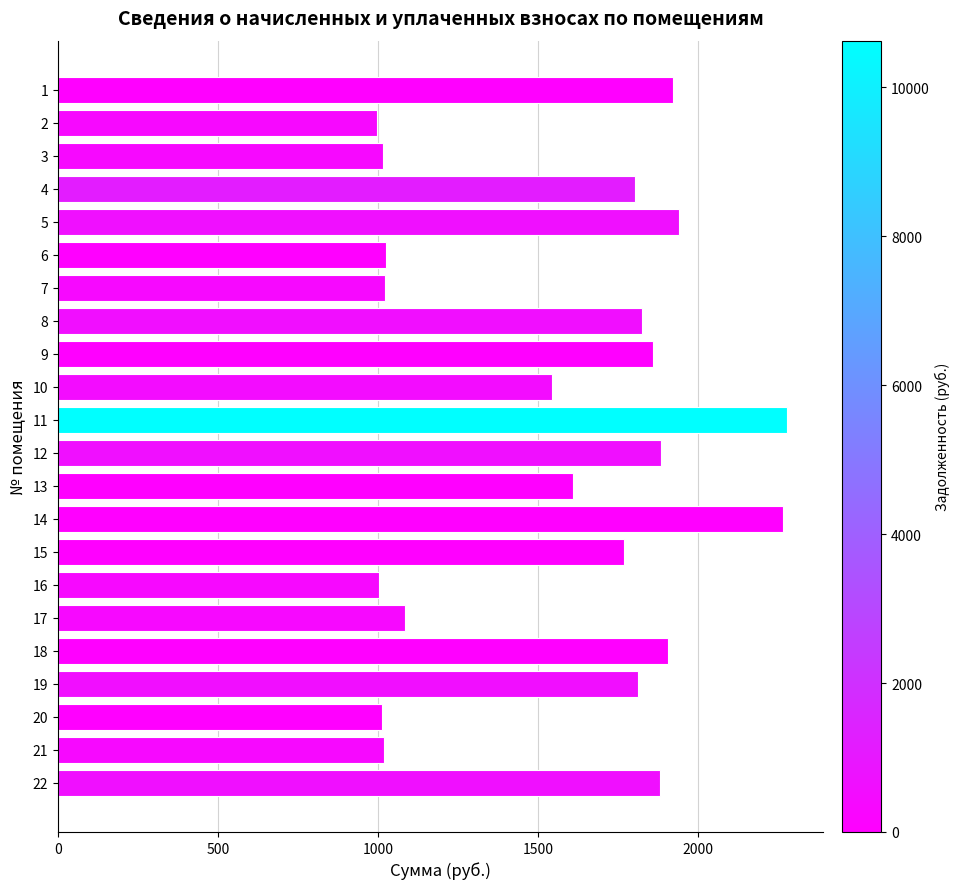

What is the ratio of the value at 20 to the value at 15?

0.6